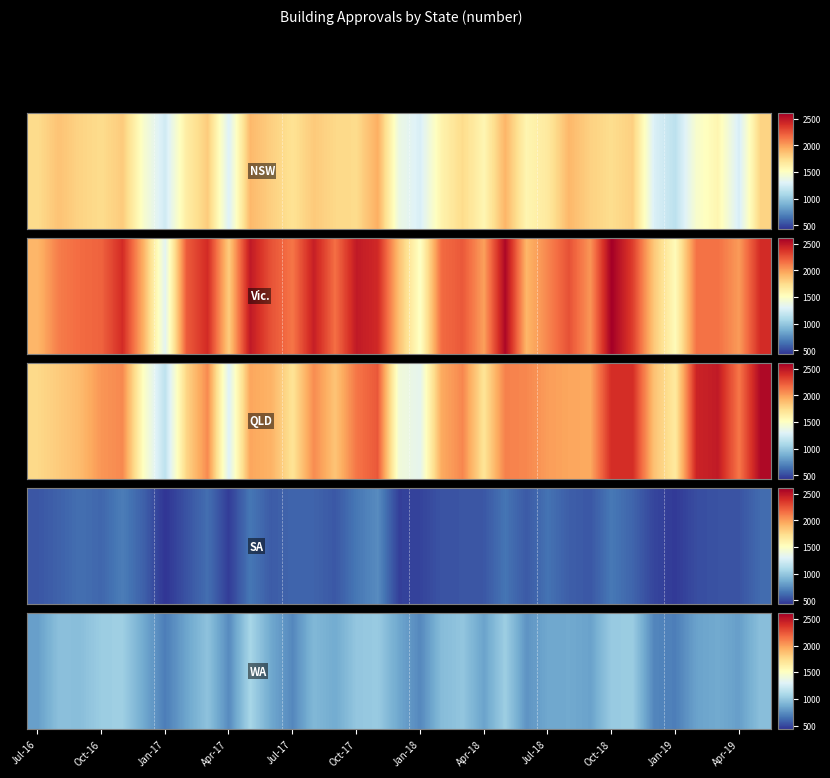

Count the number of values greater than 857.

17